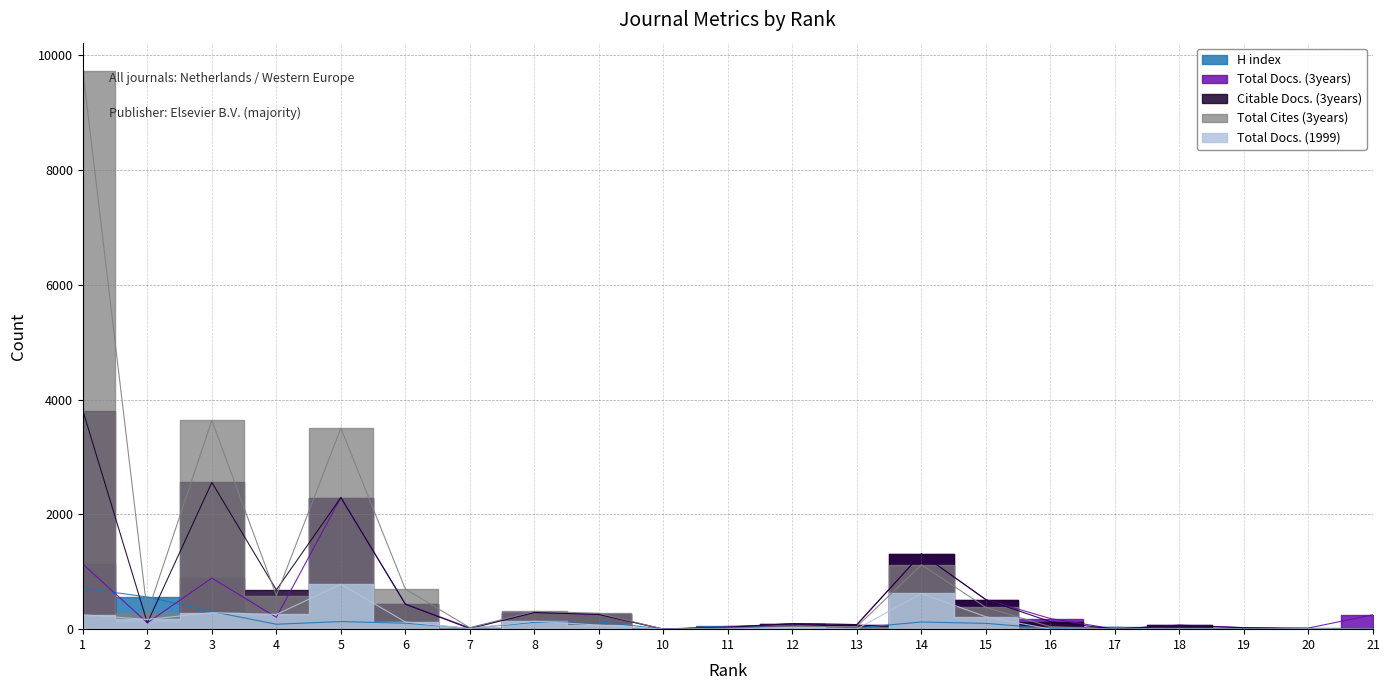

What is the value of the Total Docs. (3years) point at the 6th from the left?

436